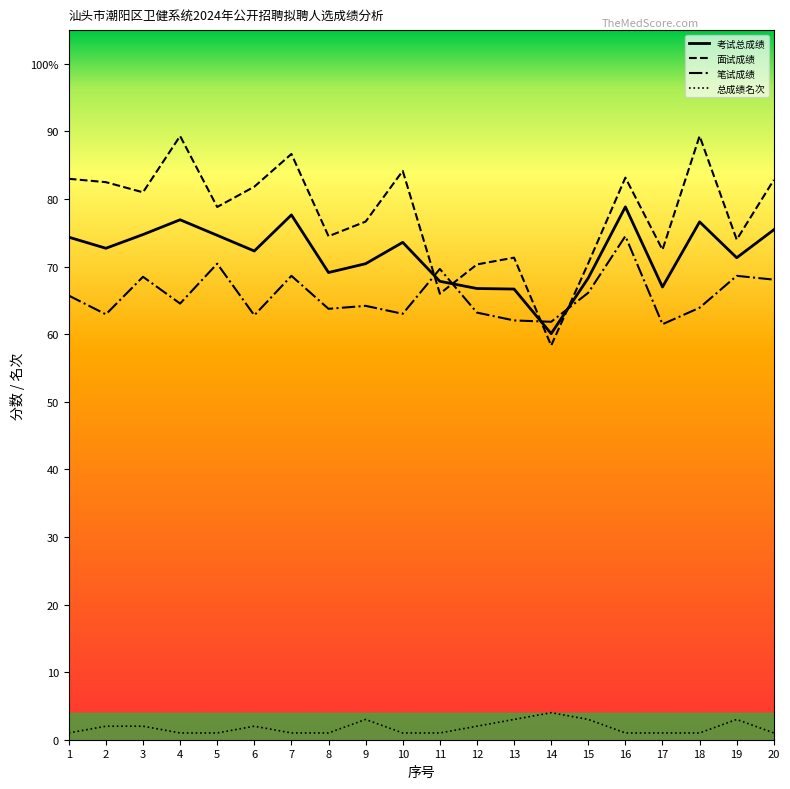

The 笔试成绩 series shows 74.5 at 16. True or false?

True